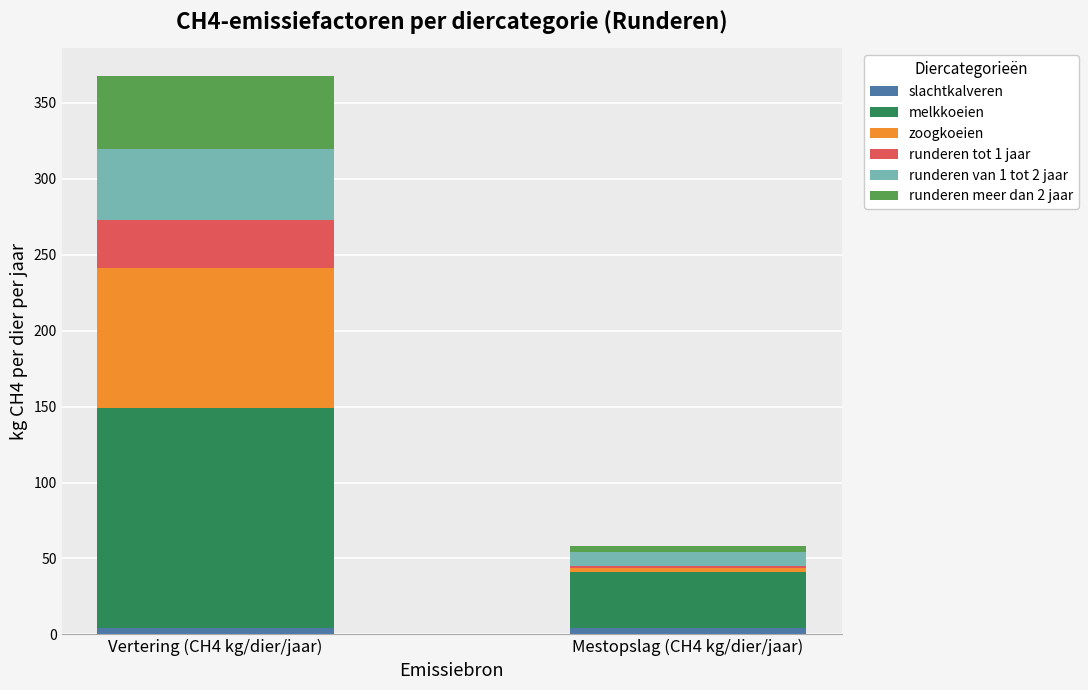

Are the bars grouped side by side (vs. stacked)?

No